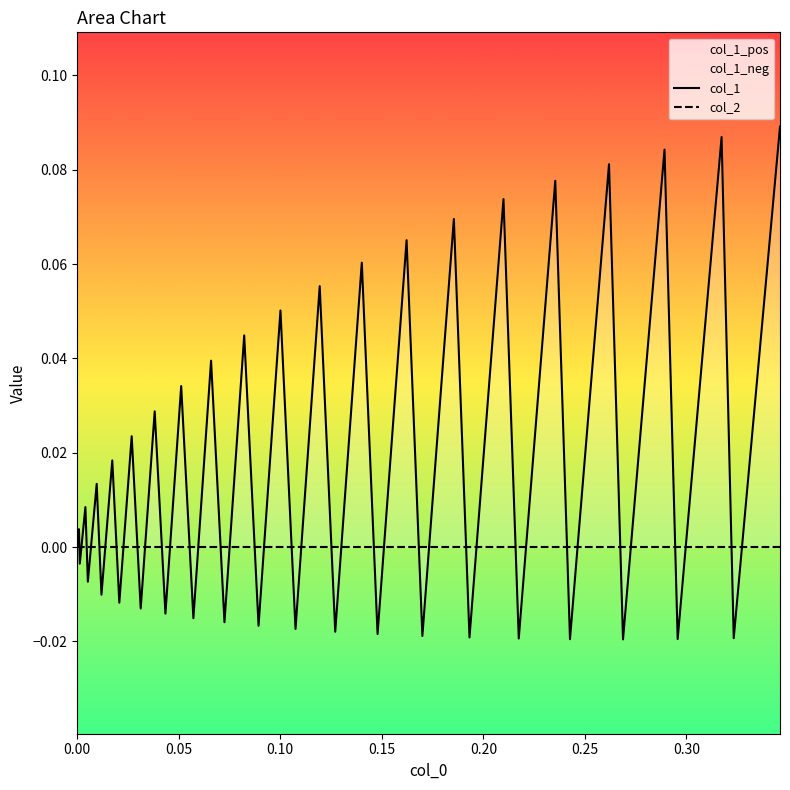

Rank the series by their maximum value, from highest to lowest.

col_1, col_2